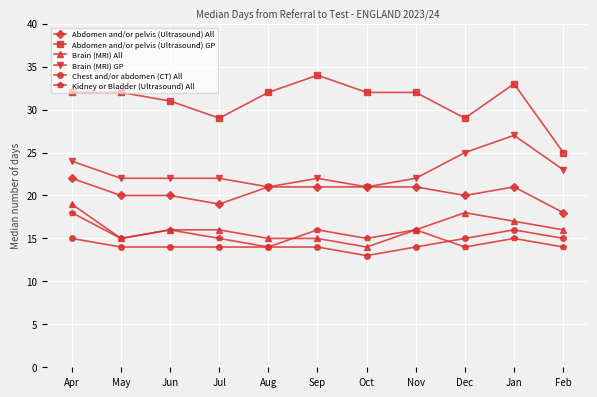

What position from the right is Jul?

8